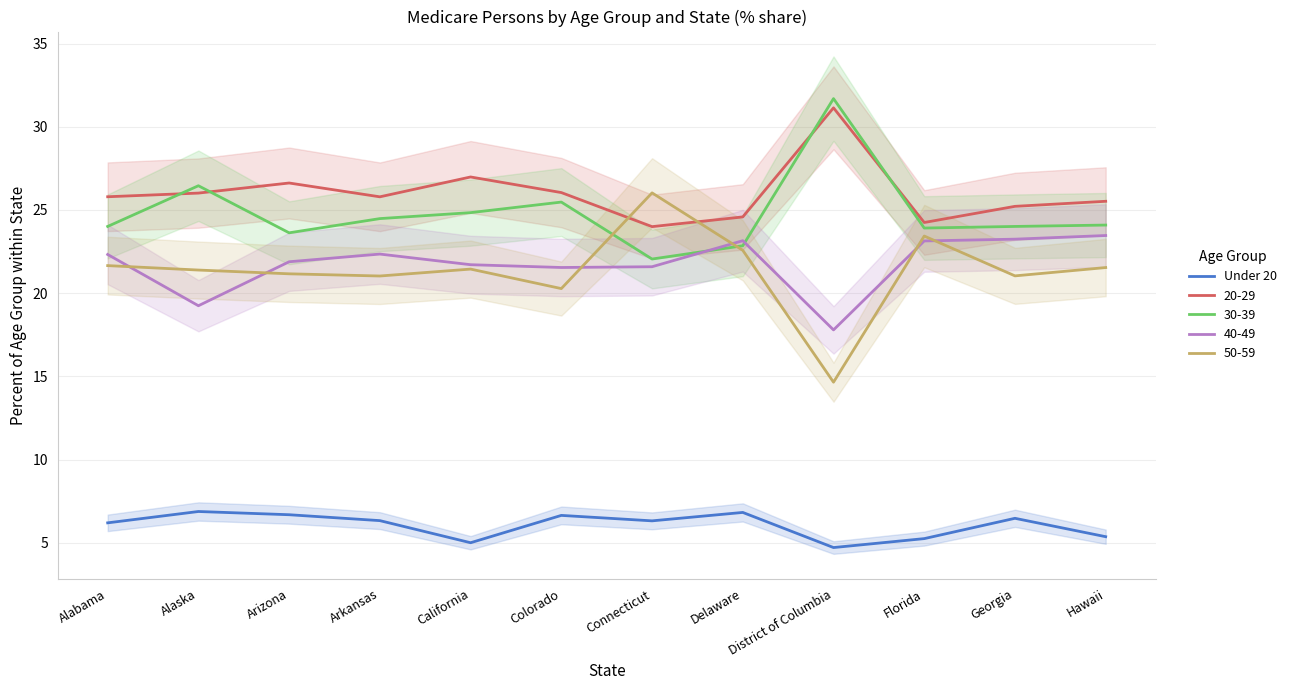

List the labels in order of value, smallest first.

District of Columbia, California, Florida, Hawaii, Alabama, Connecticut, Arkansas, Georgia, Colorado, Arizona, Delaware, Alaska